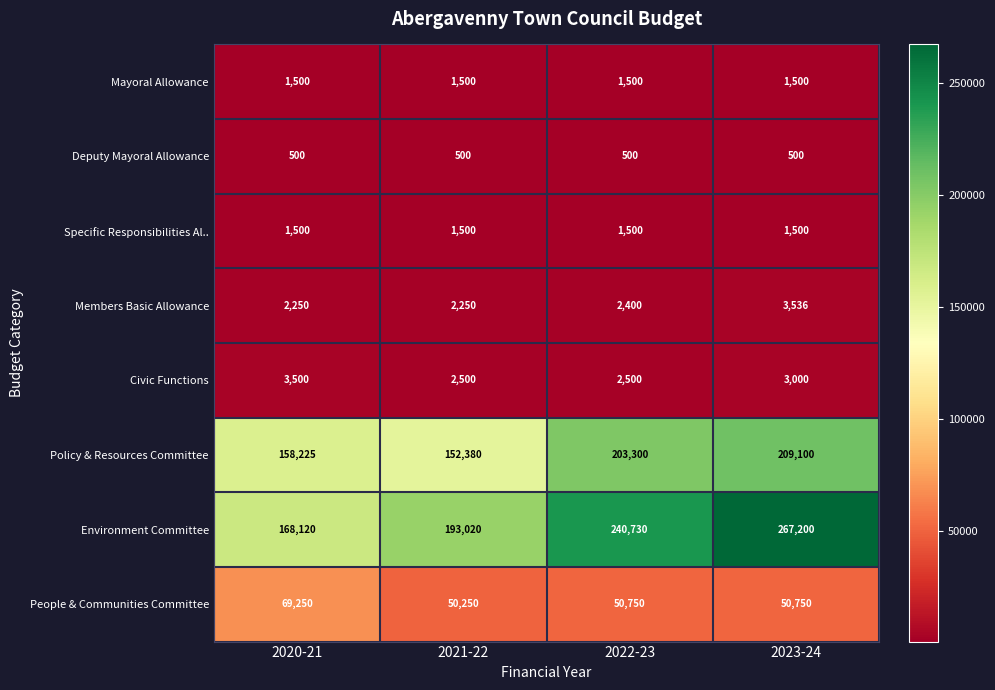

Where is Members Basic Allowance nearest to the value 2893?

2022-23